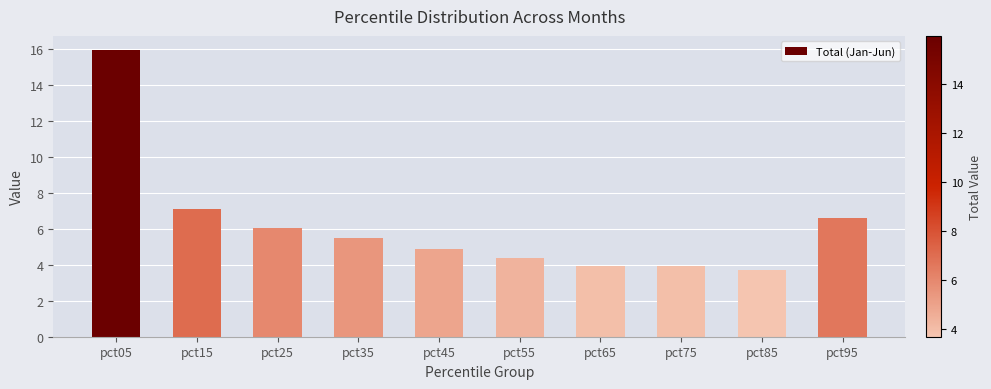

What is the difference between the maximum and minimum values?

12.3